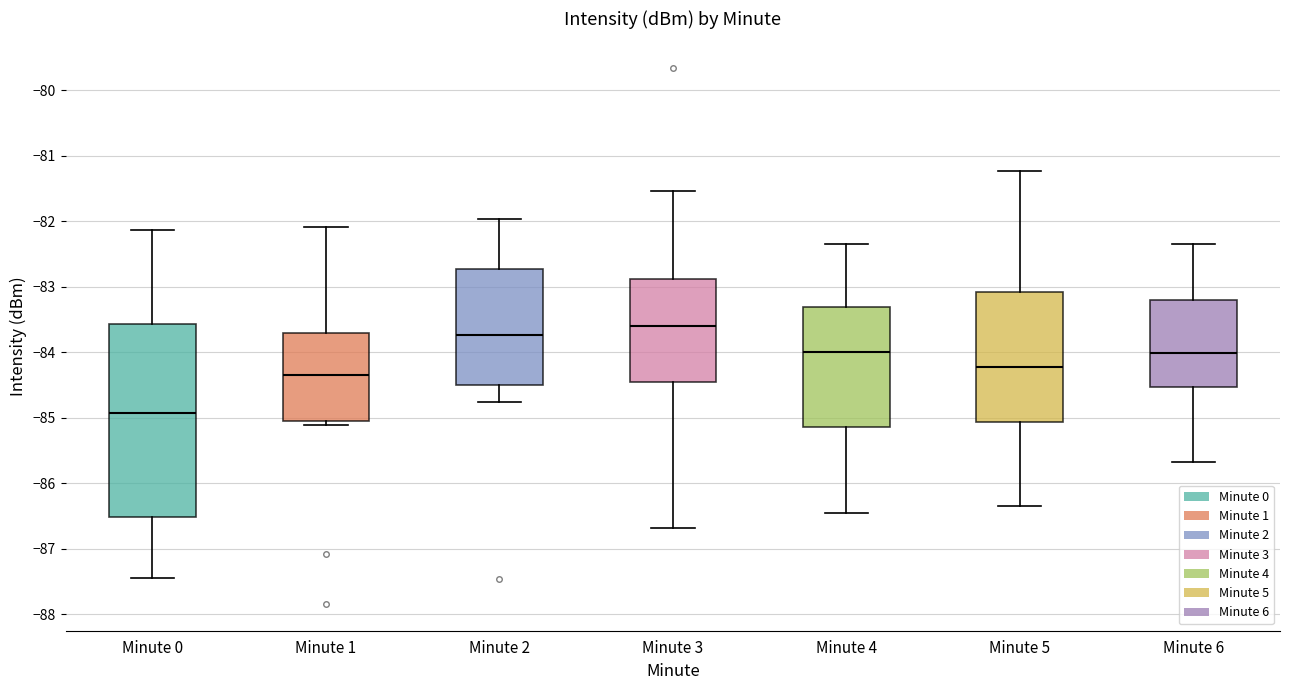

Which box is the tallest, from its lower edge to its upper edge?

Minute 0